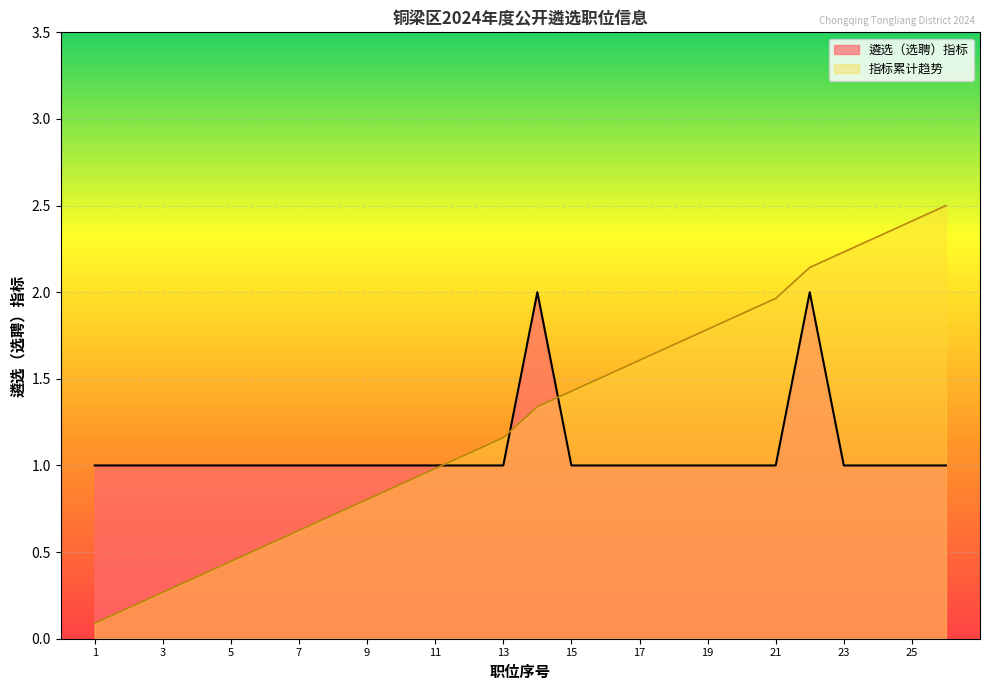

Approximately how many times larger is the value at 6 compared to 20?

1.0